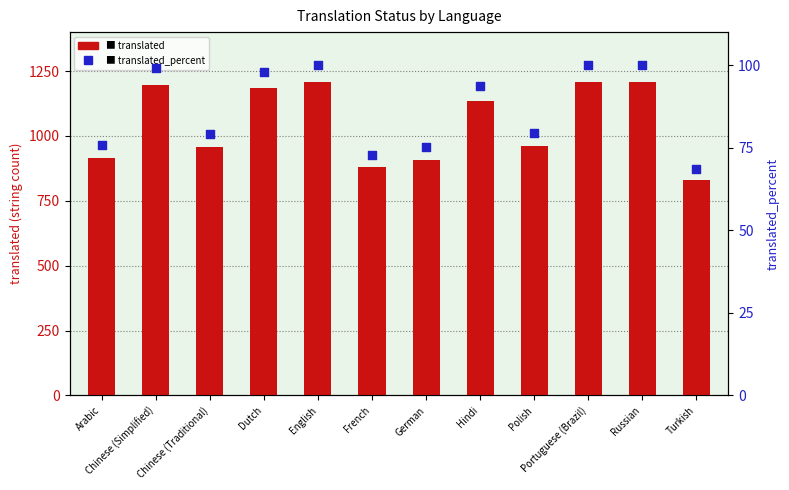

At which category is the sum across all series the highest?

English